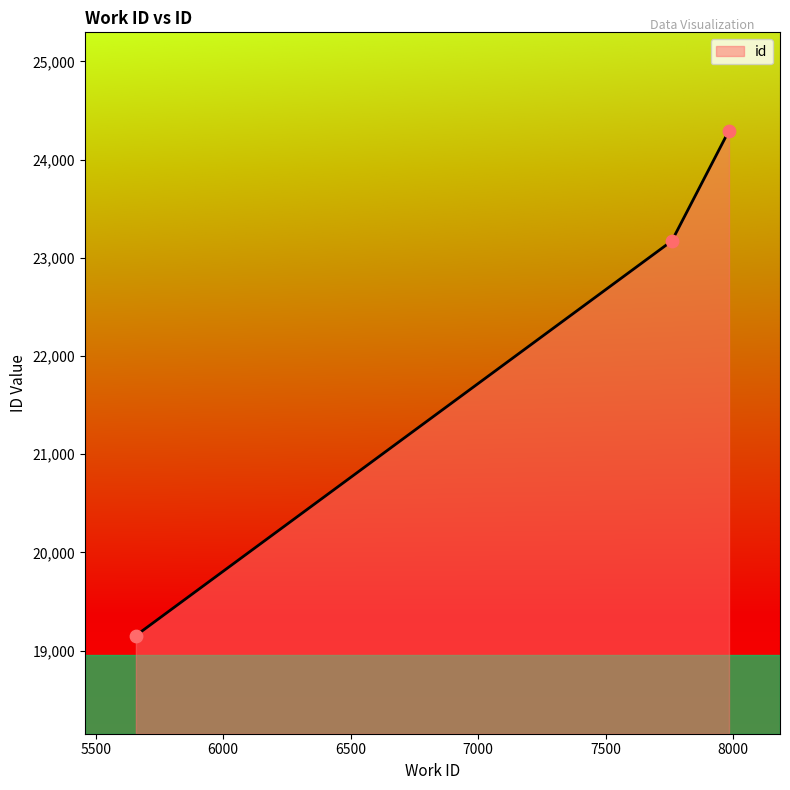

What is the change in value from 5658 to 7984?

+5143